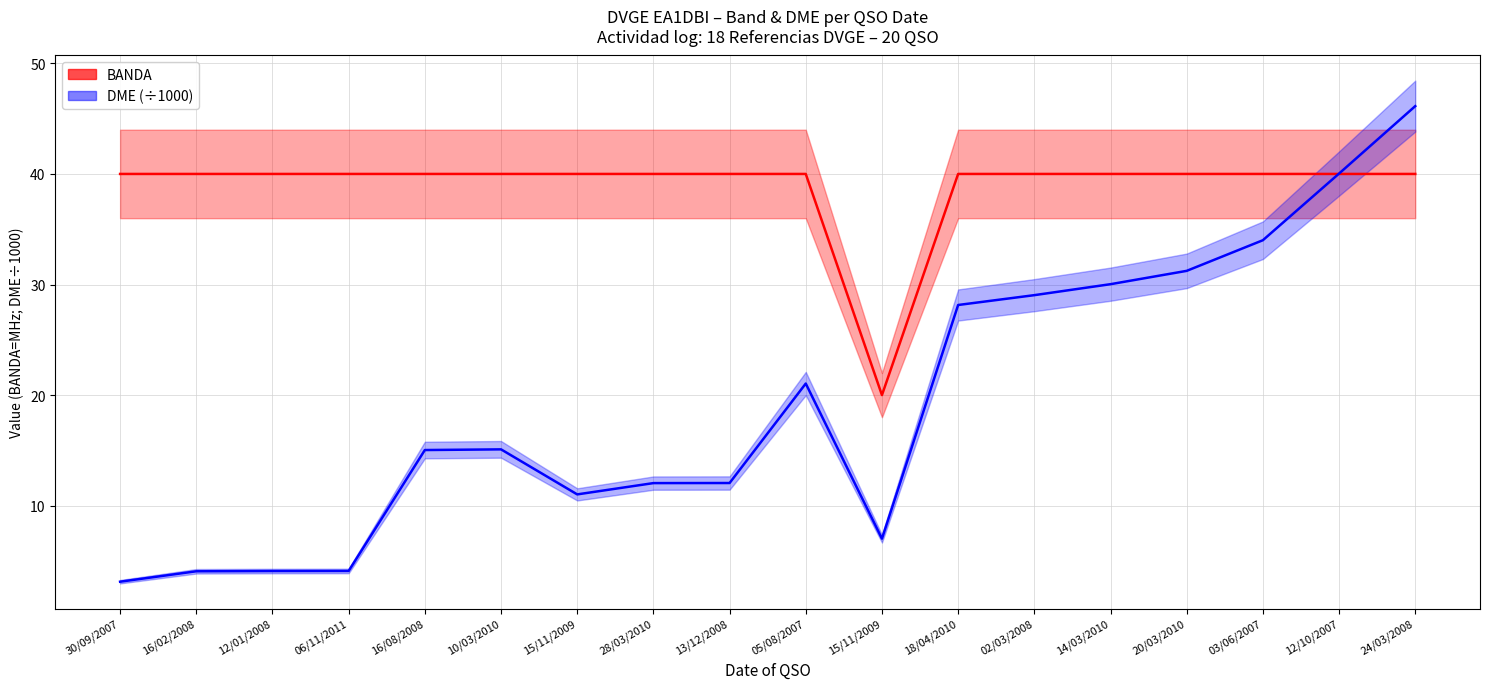

What is the difference between the second highest and minimum values in the BANDA series?

20.0